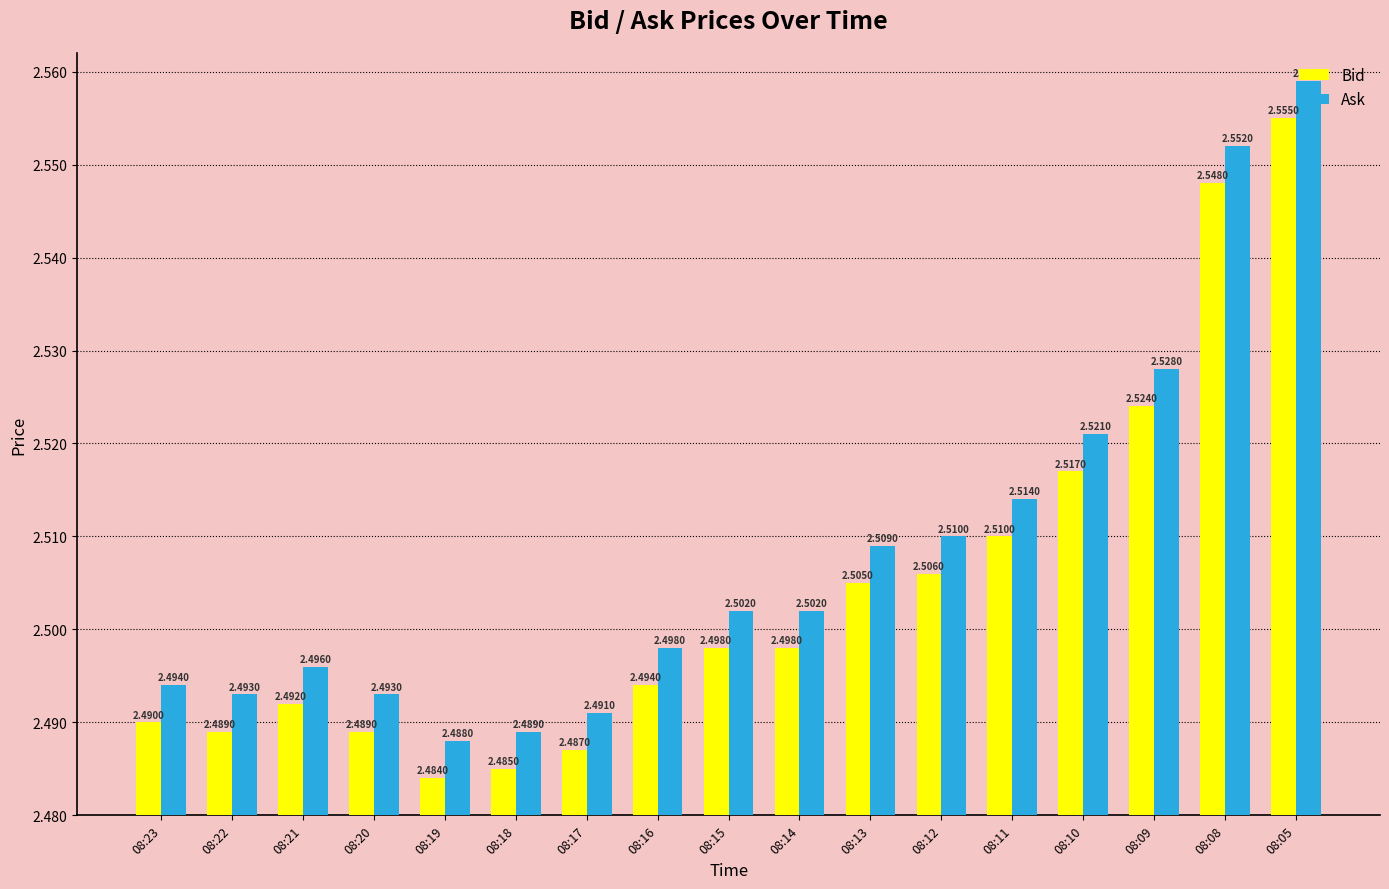

Is the value of Bid at 08:05 greater than the value of Ask at 08:11?

Yes